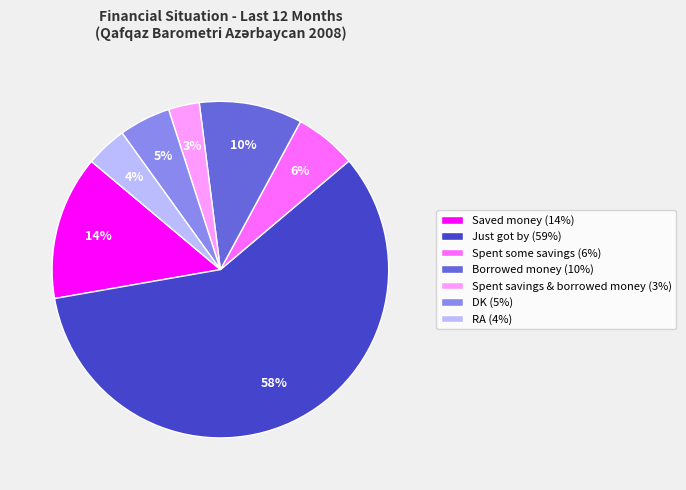

Which slice is the largest?

Just got by